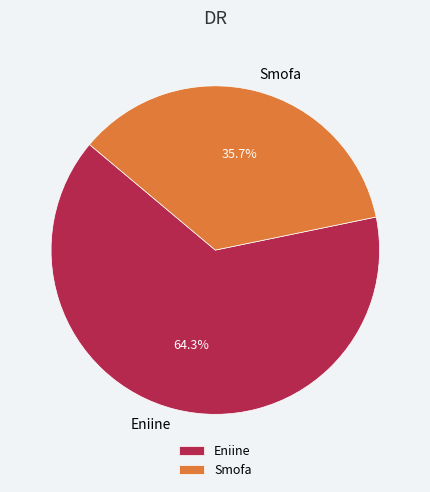

To the nearest percent, what is the combined percentage of Eniine and Smofa?

100%